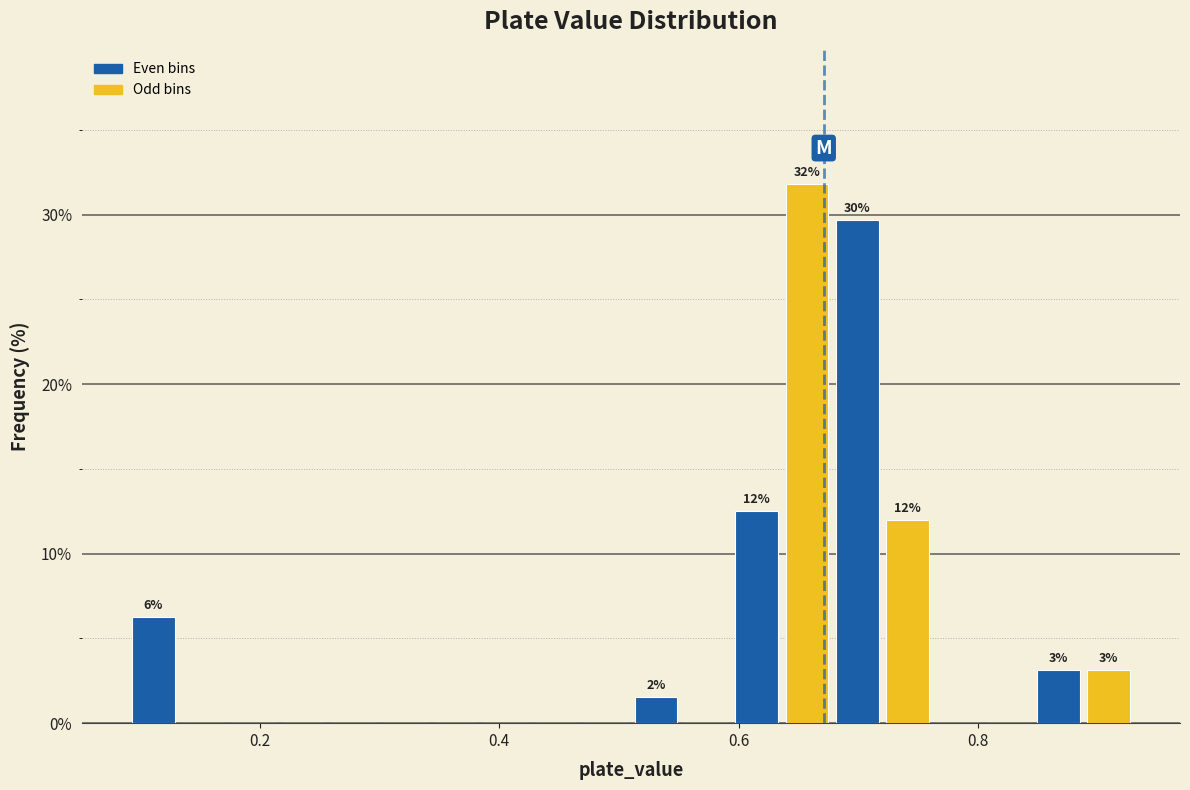

Around what value on the x-axis is the tallest bar? Give the approximate position of its centre, as read against the axis.

0.66